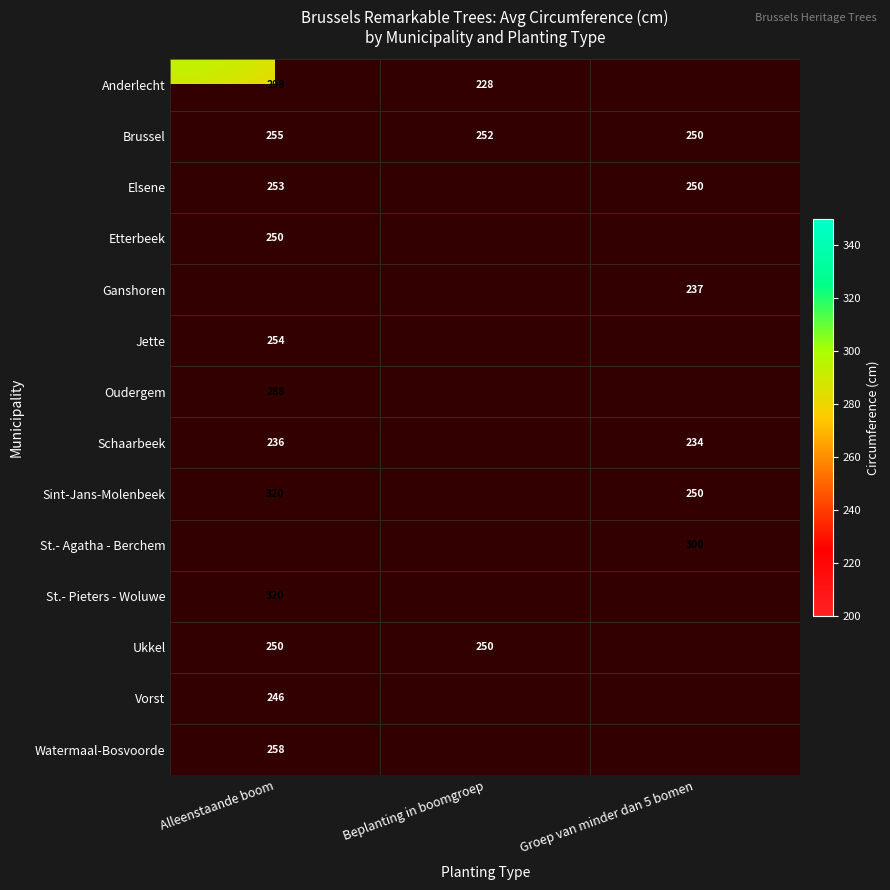

What is the sum of the Ukkel values at Alleenstaande boom and Beplanting in boomgroep?

500